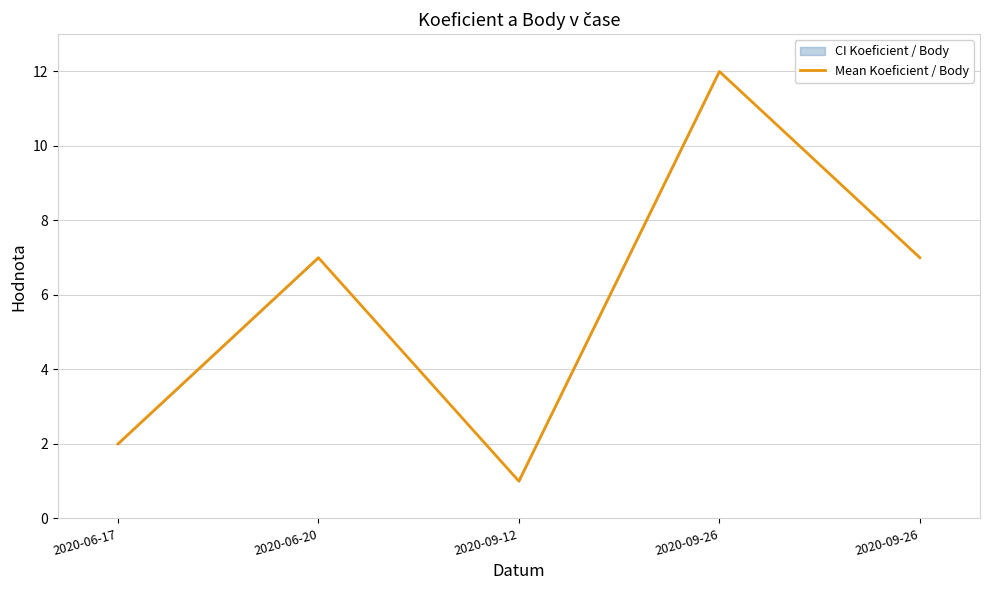

Where is the data nearest to the value 6?

2020-06-20